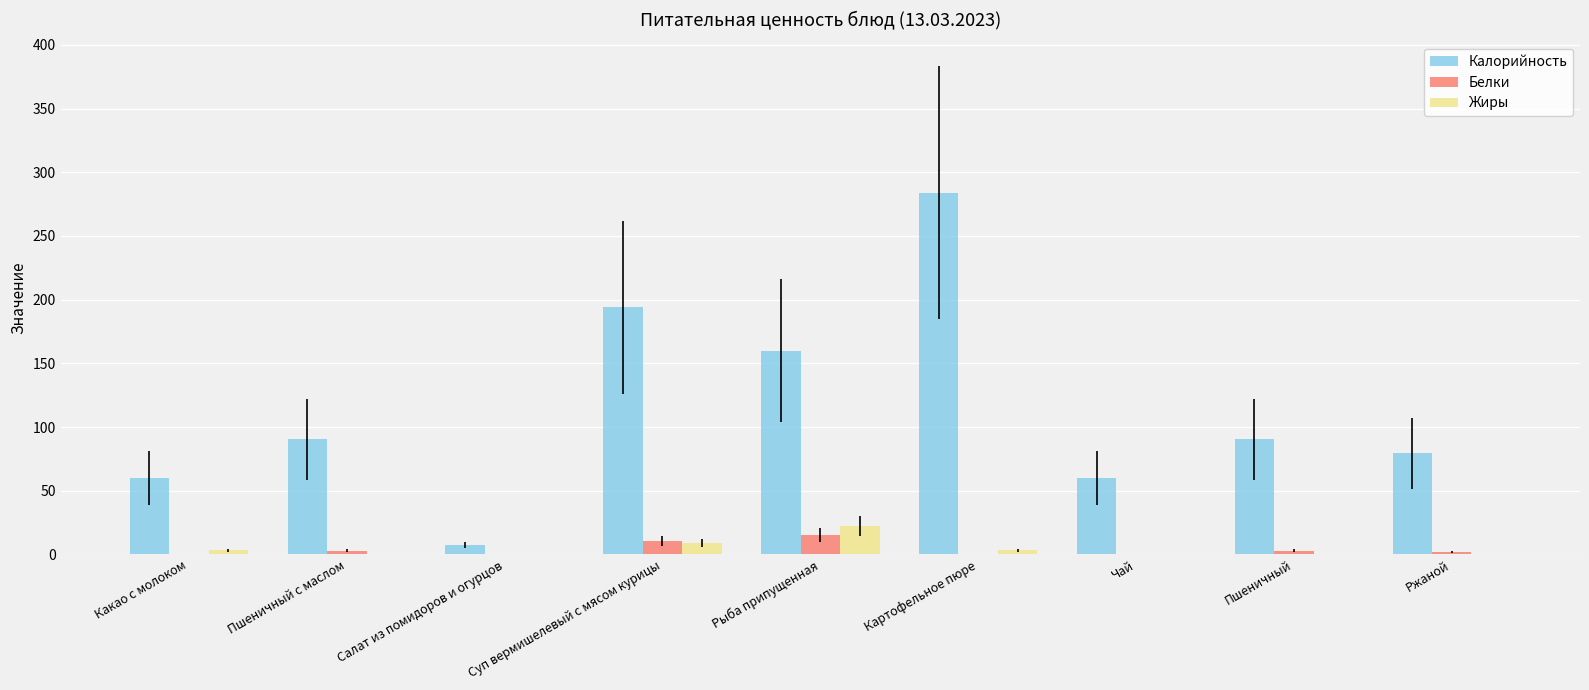

Which label corresponds to the largest value in the chart?

Картофельное пюре